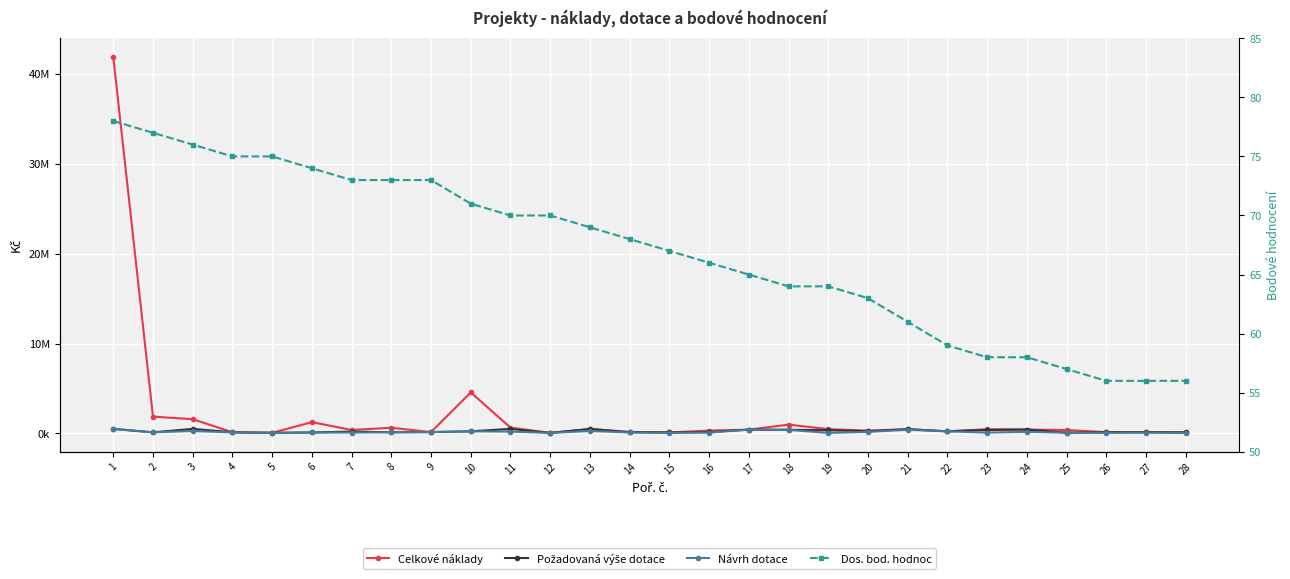

Which series has the largest total across all categories?

Celkové náklady